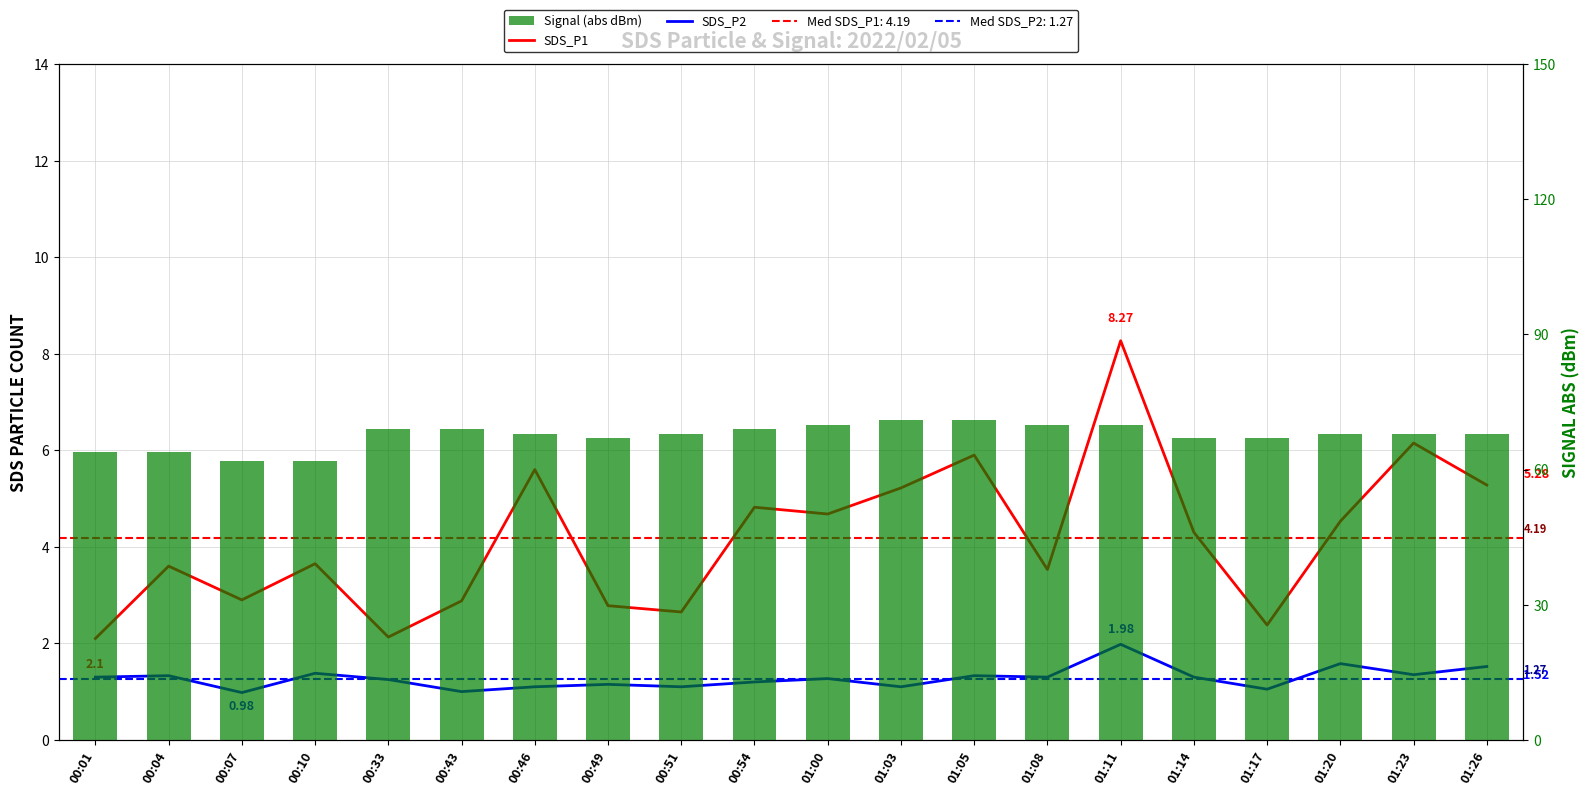

What are all the series names shown in the legend?

SDS_P1, SDS_P2, Signal (abs dBm)